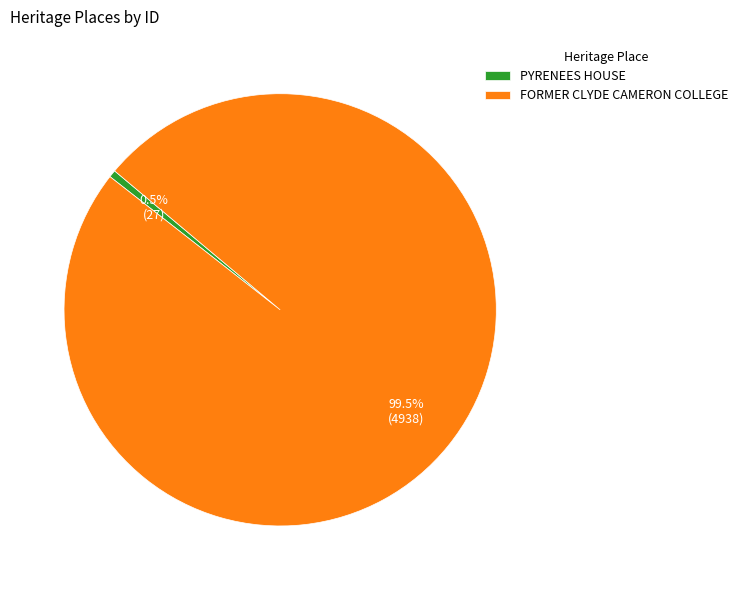

What is the largest slice in the pie chart?

FORMER CLYDE CAMERON COLLEGE